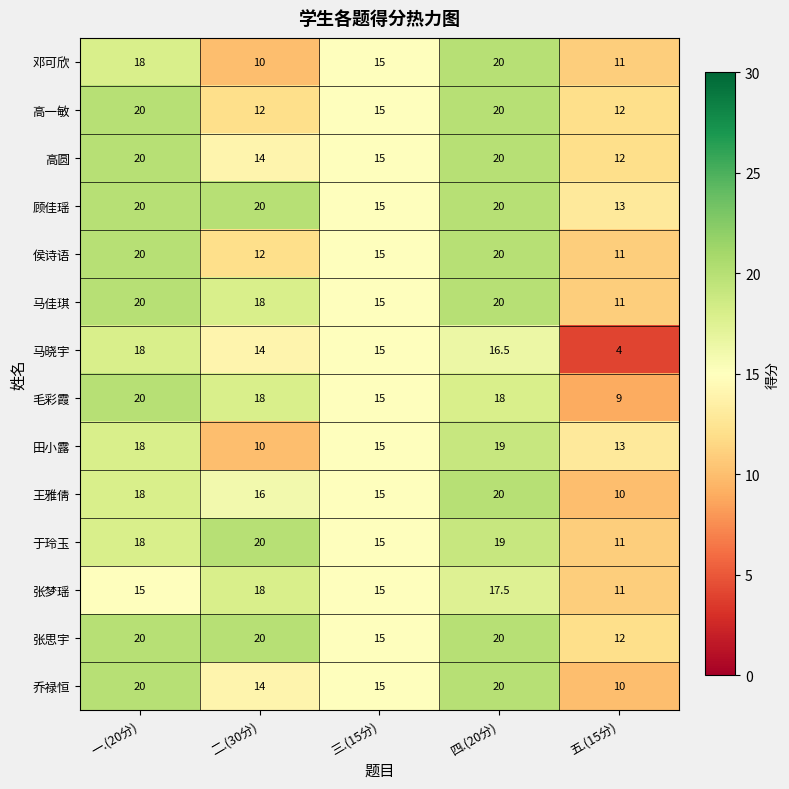

What is the minimum value for 高圆?

12.0